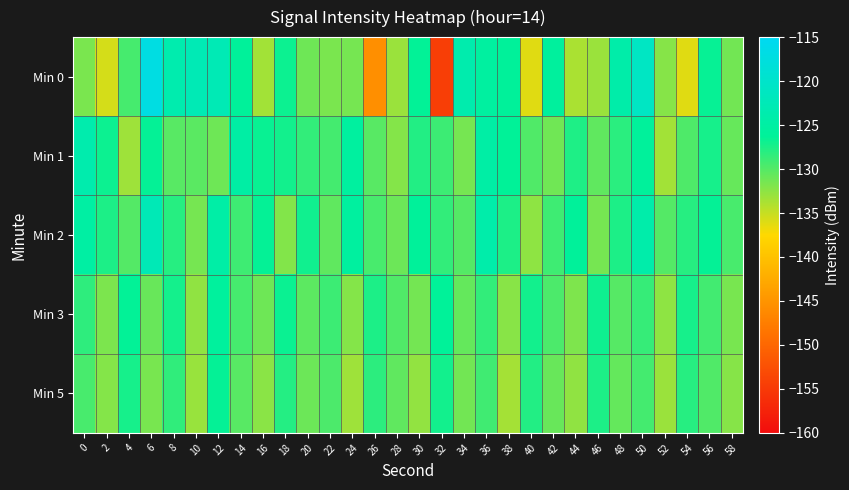

What is the total value across all series at 56?

-639.4